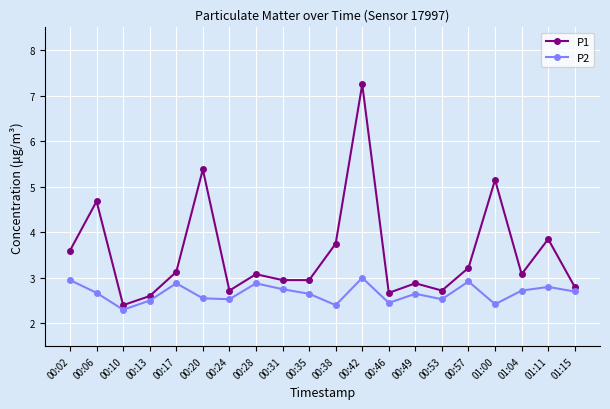

Rank the series by their average value, from highest to lowest.

P1, P2